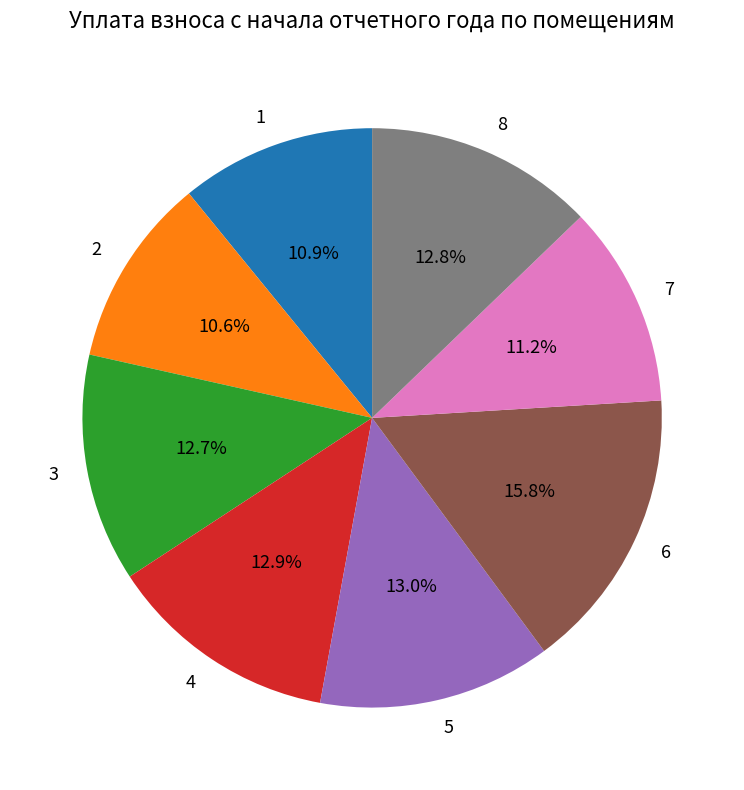

How many segments does this pie chart have?

8